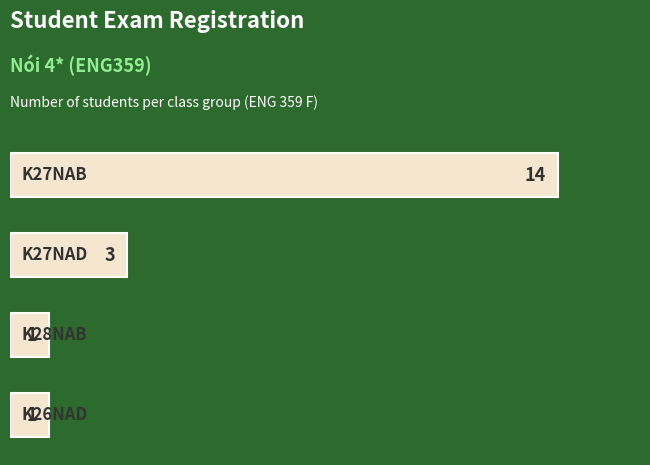

What is the smallest value displayed?

1